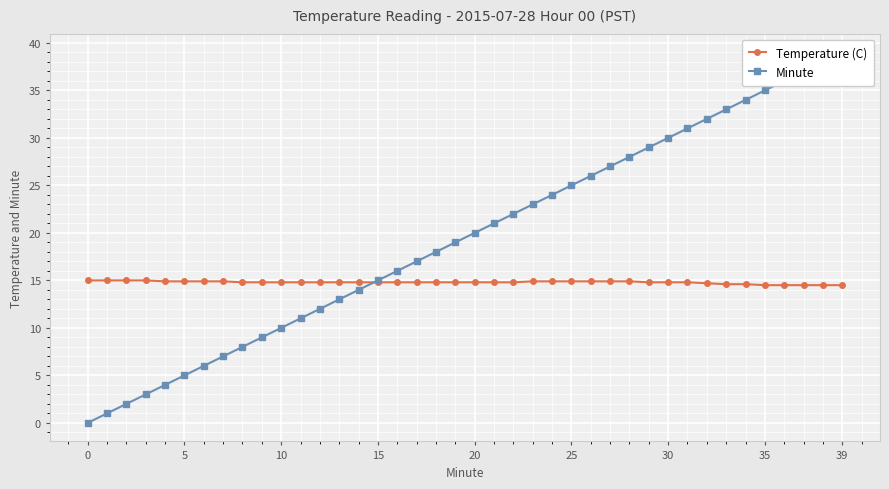

How many data points does each series have?

40